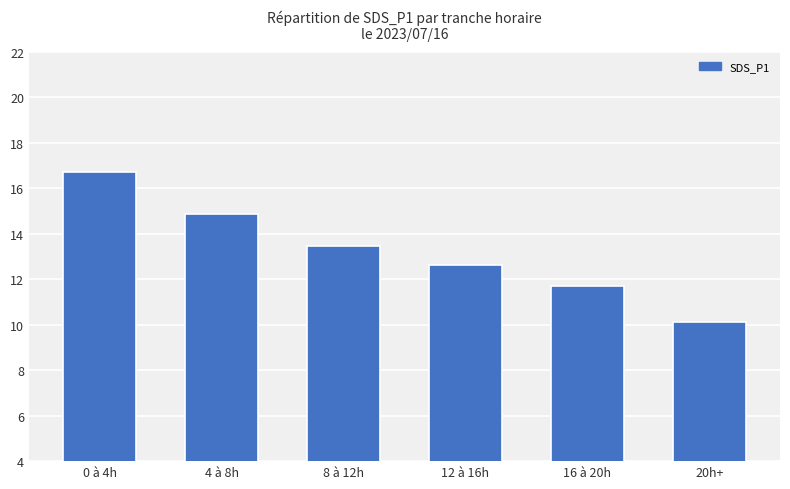

Where does the data first go above 13?

0 à 4h